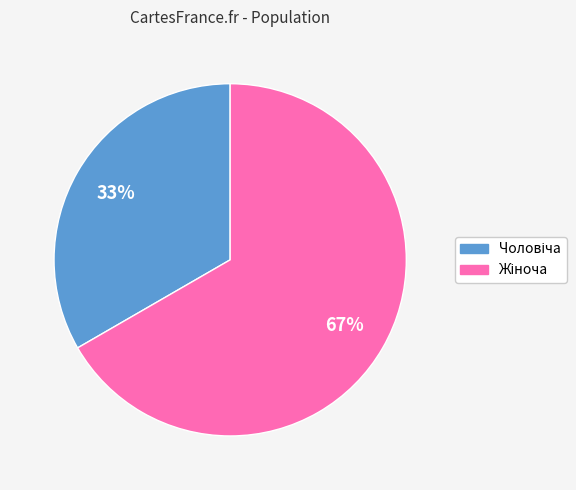

To the nearest percent, what is the average slice percentage?

50%